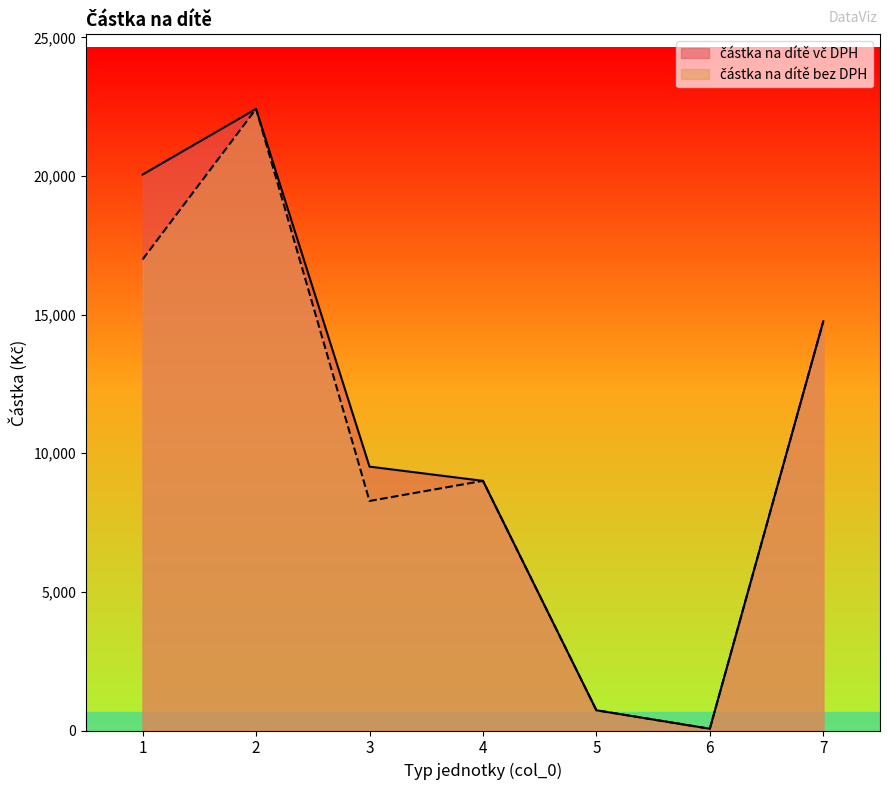

At which category does částka na dítě bez DPH reach its first local peak?

2